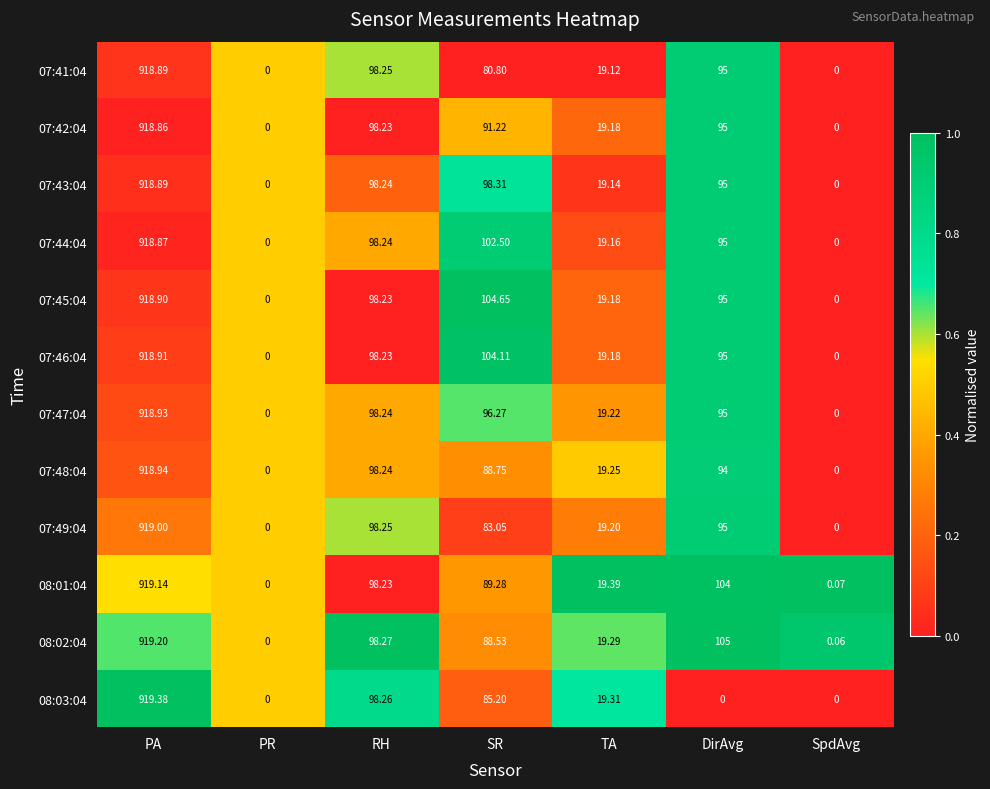

Where does the 07:47:04 series first go above 95?

PA